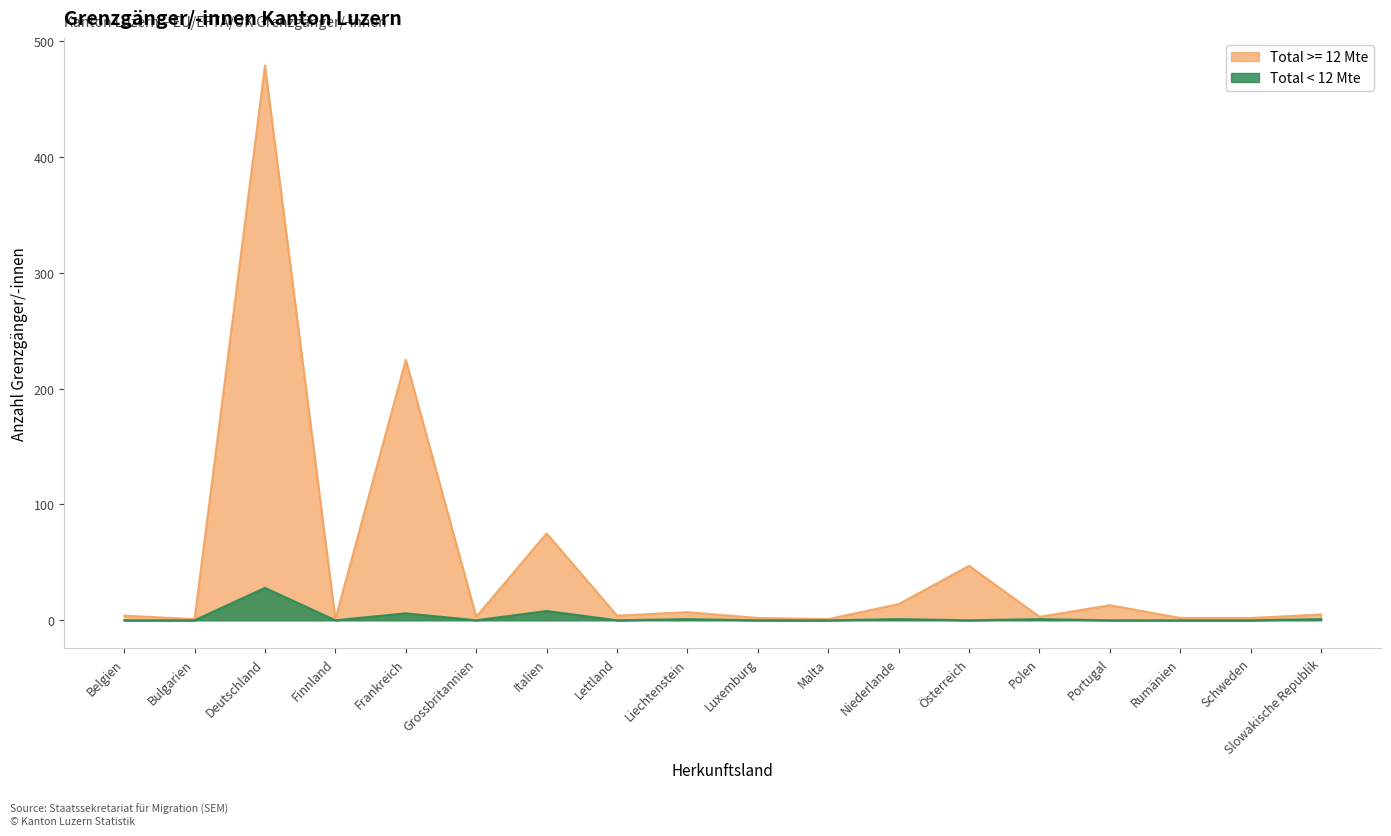

What is the spread (max minus min) of values at Finnland?

1